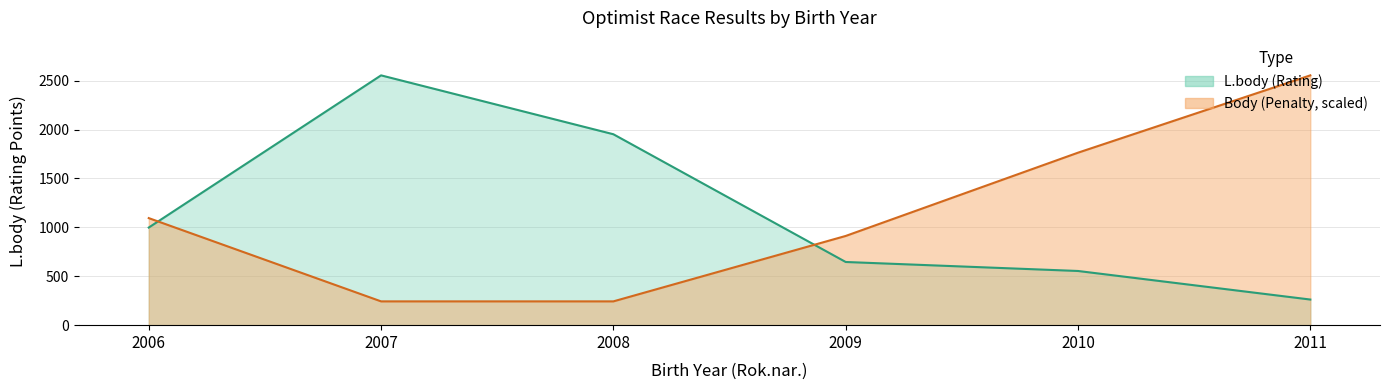

Is the value of Body at 2008 greater than the value of L.body at 2009?

No